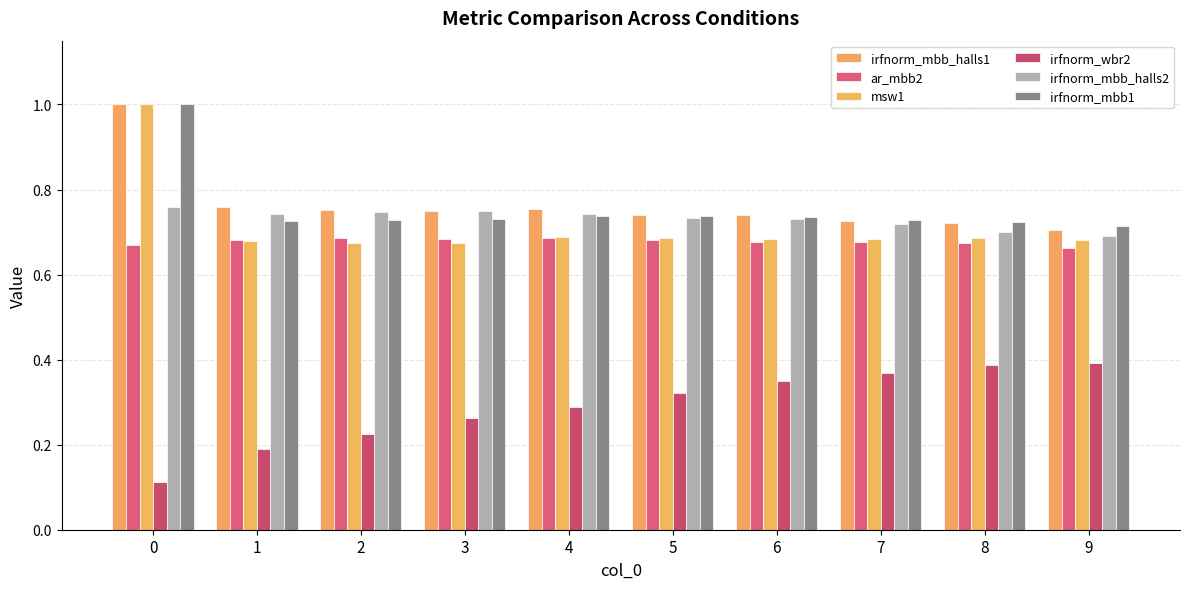

Between 2 and 8, which series saw the biggest shift?

irfnorm_wbr2